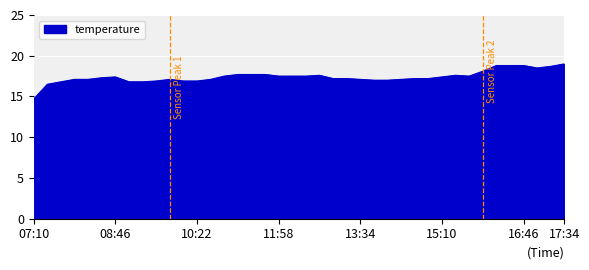

How many lines are shown in the chart?

1